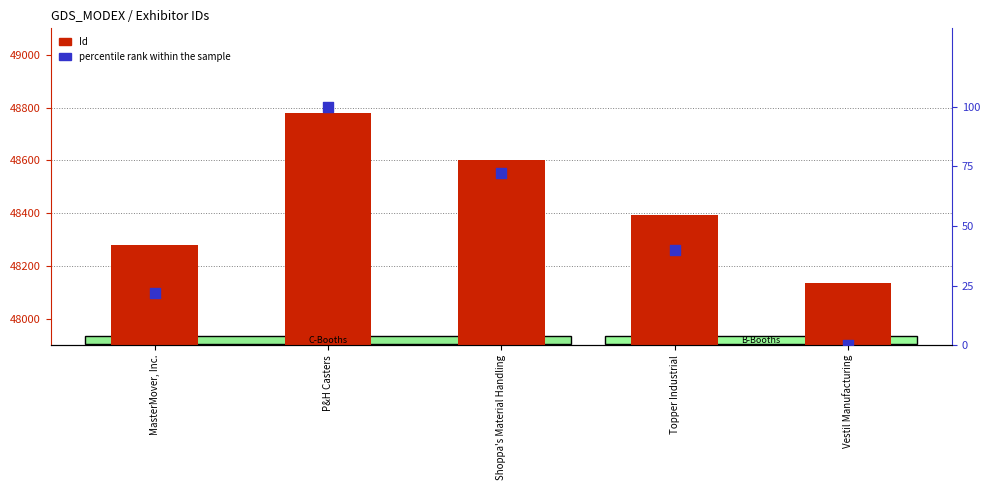

Which series has the largest total across all categories?

Id